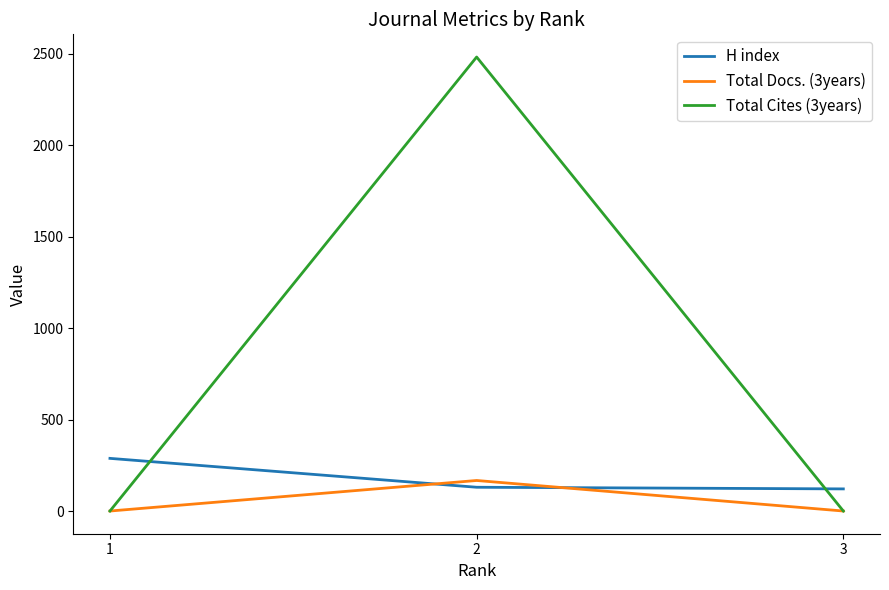

What are all the series names shown in the legend?

H index, Total Docs. (3years), Total Cites (3years)